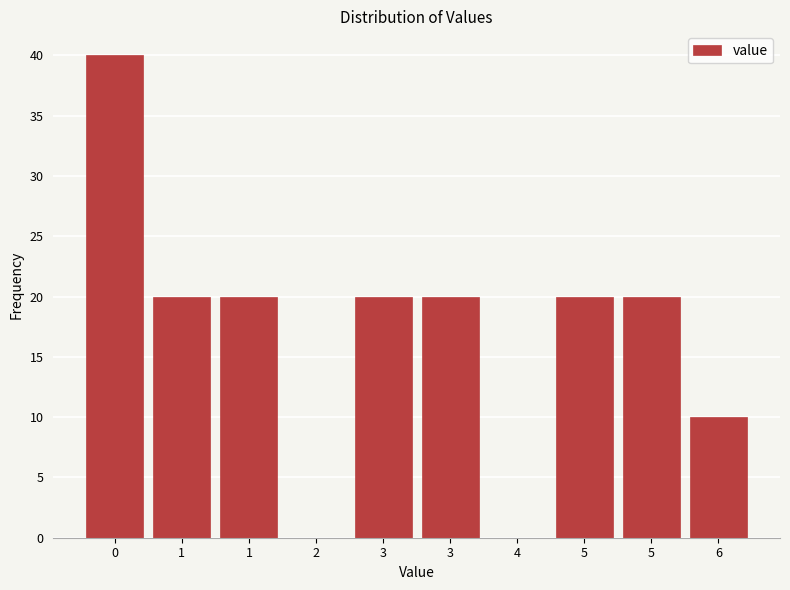

How many distinct data groups are displayed?

1